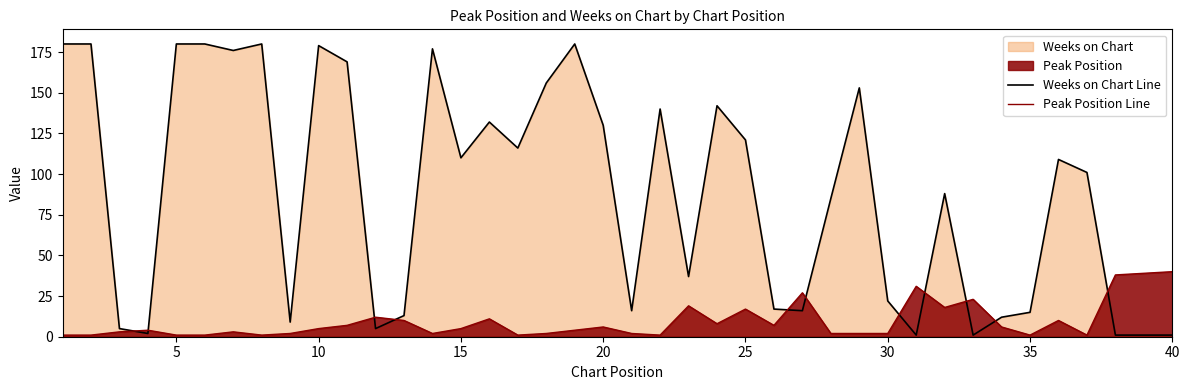

How many lines are shown in the chart?

2